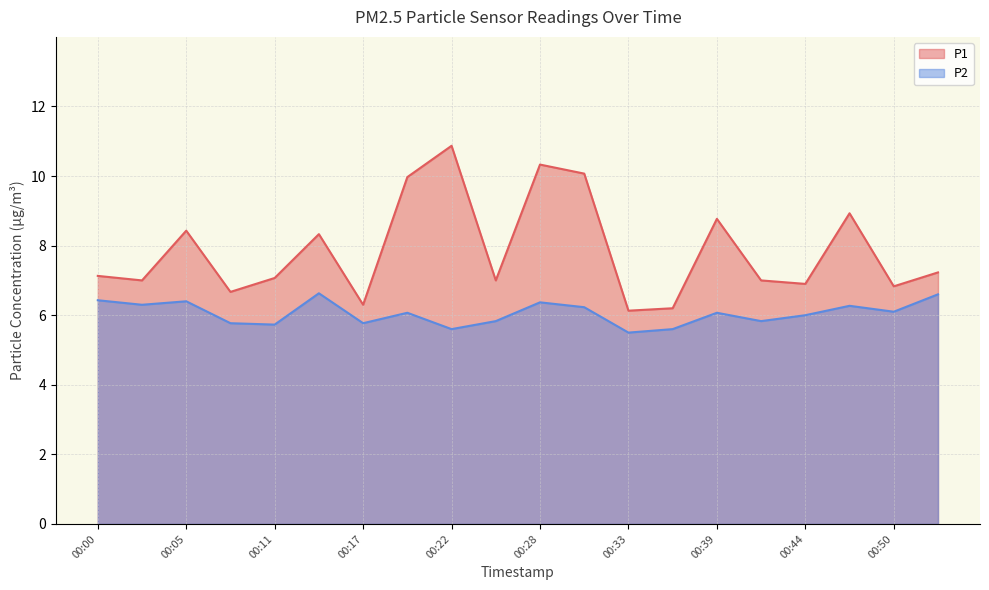

What is the minimum value shown in the chart?

5.5